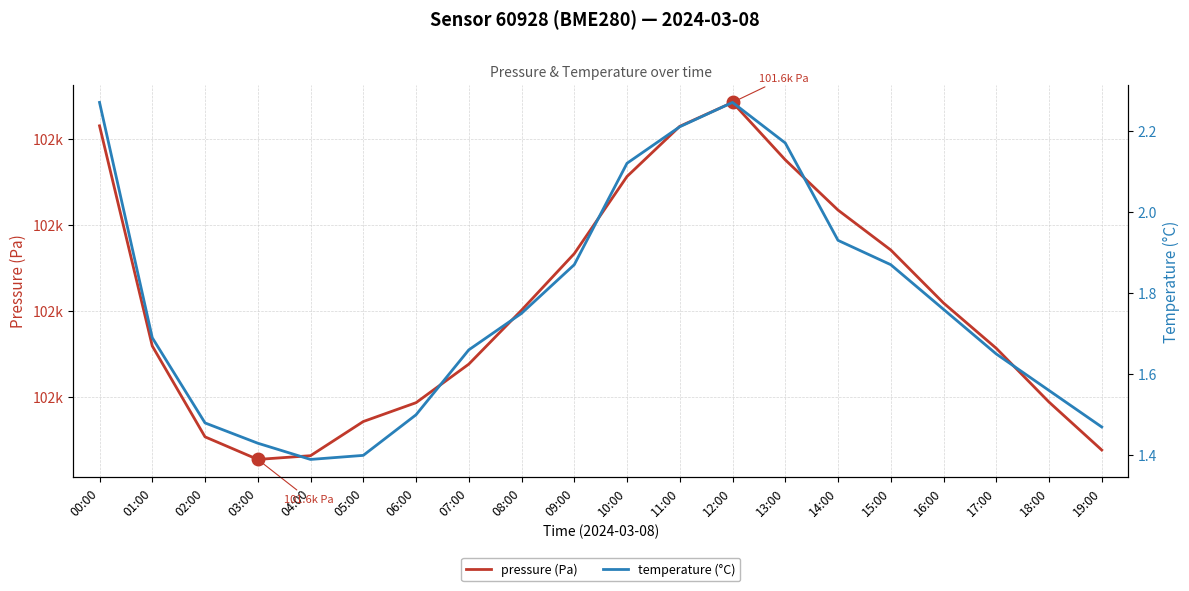

What position from the right is 13:00?

7